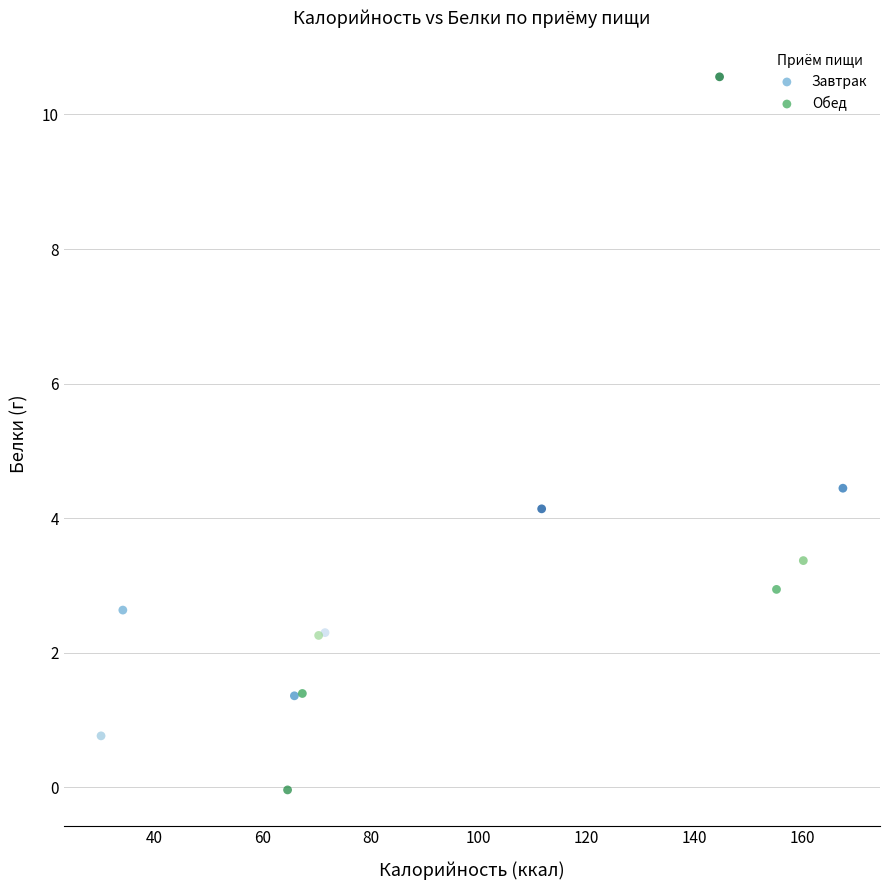

What are all the series names shown in the legend?

Завтрак, Обед